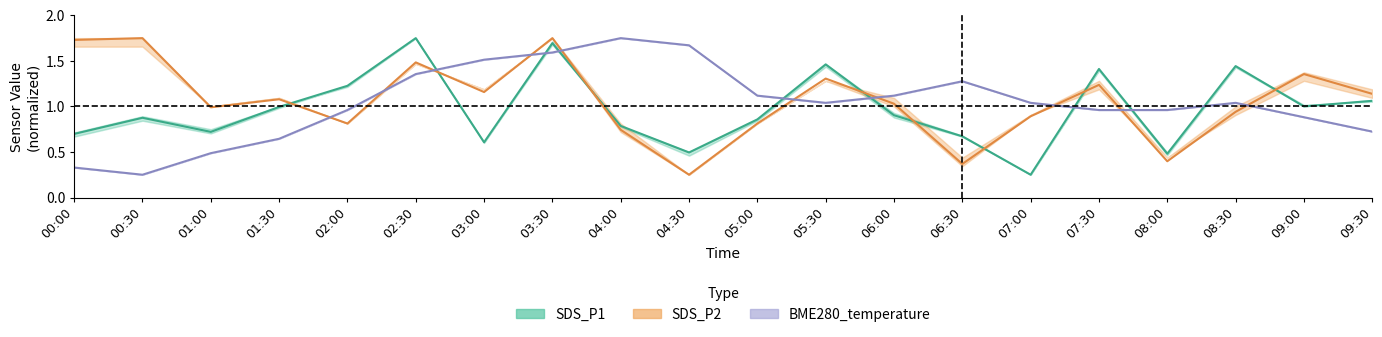

At how many categories does at least one series exceed 0?

20